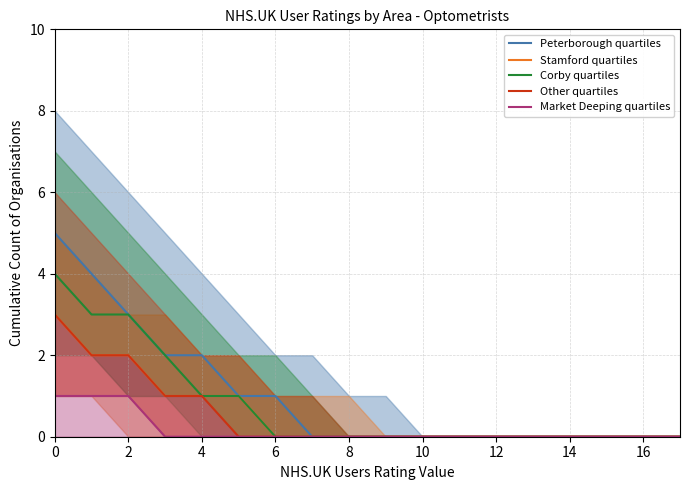

Which series has the largest range (max minus min)?

Peterborough quartiles